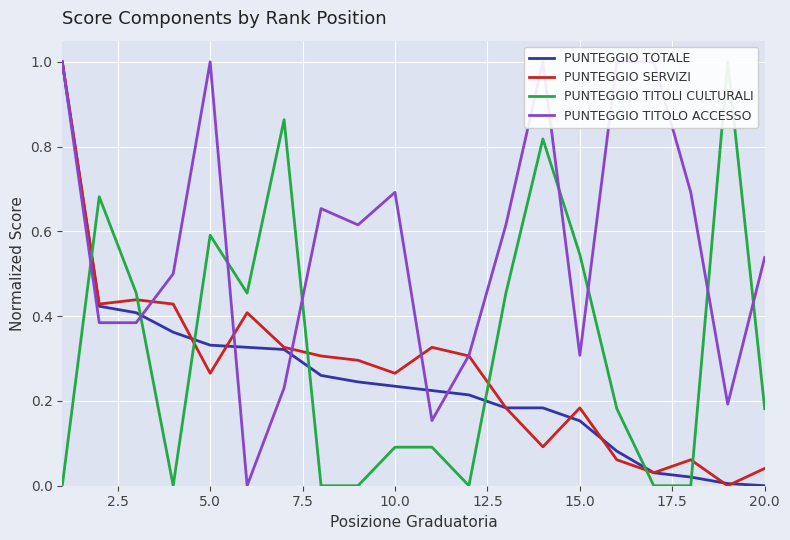

True or false: PUNTEGGIO SERVIZI has a value of 0.1 at 15.0.

False